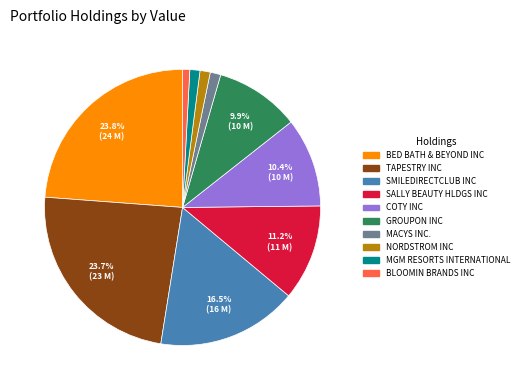

Count the number of slices in the pie.

10